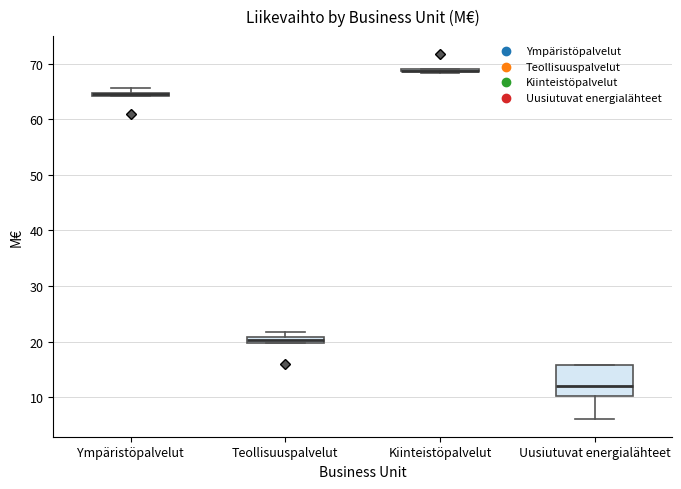

Which box is the tallest, from its lower edge to its upper edge?

Uusiutuvat energialähteet